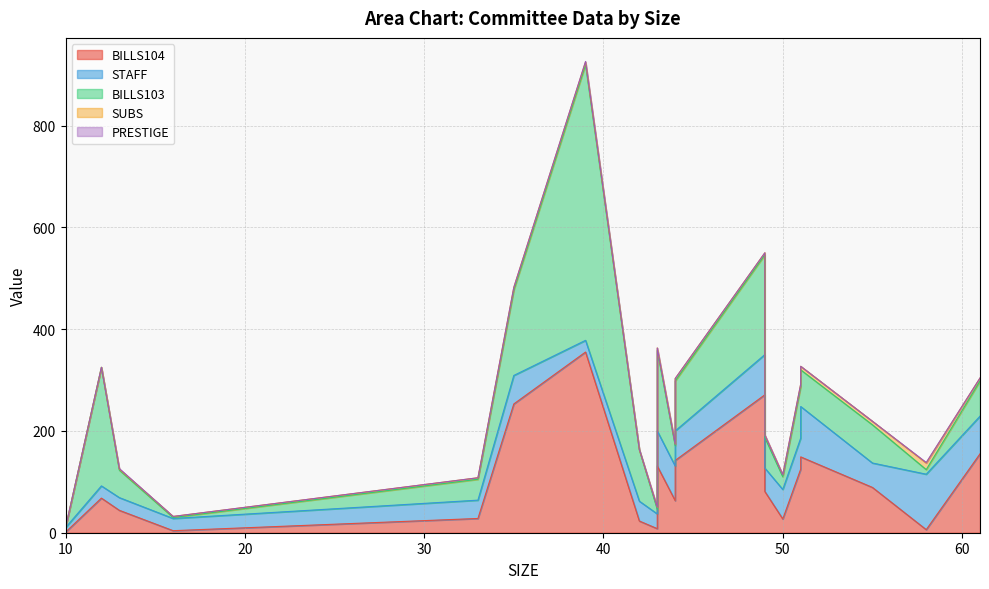

What is the difference between the highest and lowest values at 51?

125